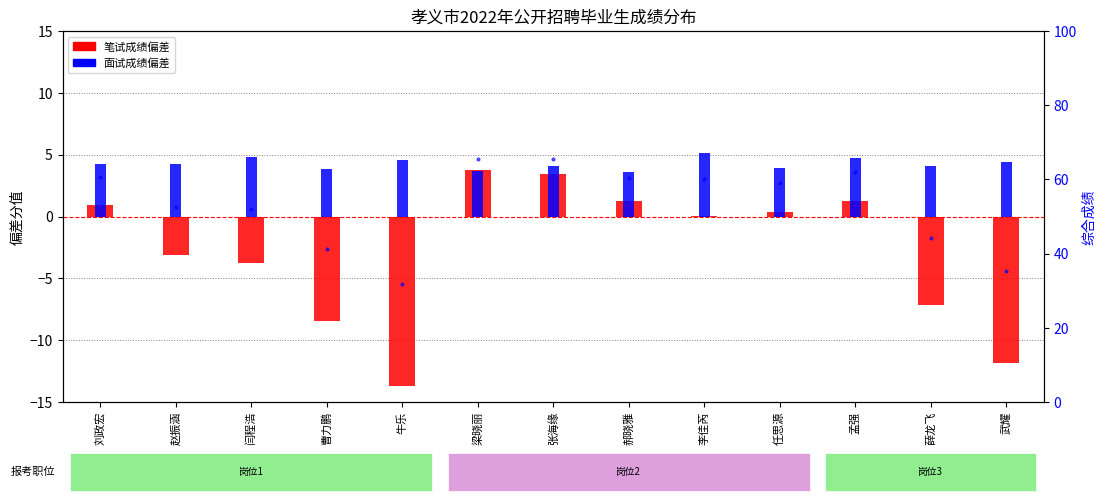

Reading left to right, list all the values displayed in this chart.

笔试成绩偏差: 刘政宏=1.0	赵振涵=-3.1	闫程浩=-3.7	曹力鹏=-8.4	牛乐=-13.7	梁晓丽=3.8	张海缘=3.5	郝晓雅=1.3	李佳芮=0.0	任思源=0.4	孟强=1.2	薛龙飞=-7.1	武耀=-11.8
面试成绩偏差: 刘政宏=4.2	赵振涵=4.2	闫程浩=4.8	曹力鹏=3.8	牛乐=4.5	梁晓丽=3.6	张海缘=4.1	郝晓雅=3.6	李佳芮=5.1	任思源=3.9	孟强=4.7	薛龙飞=4.1	武耀=4.4